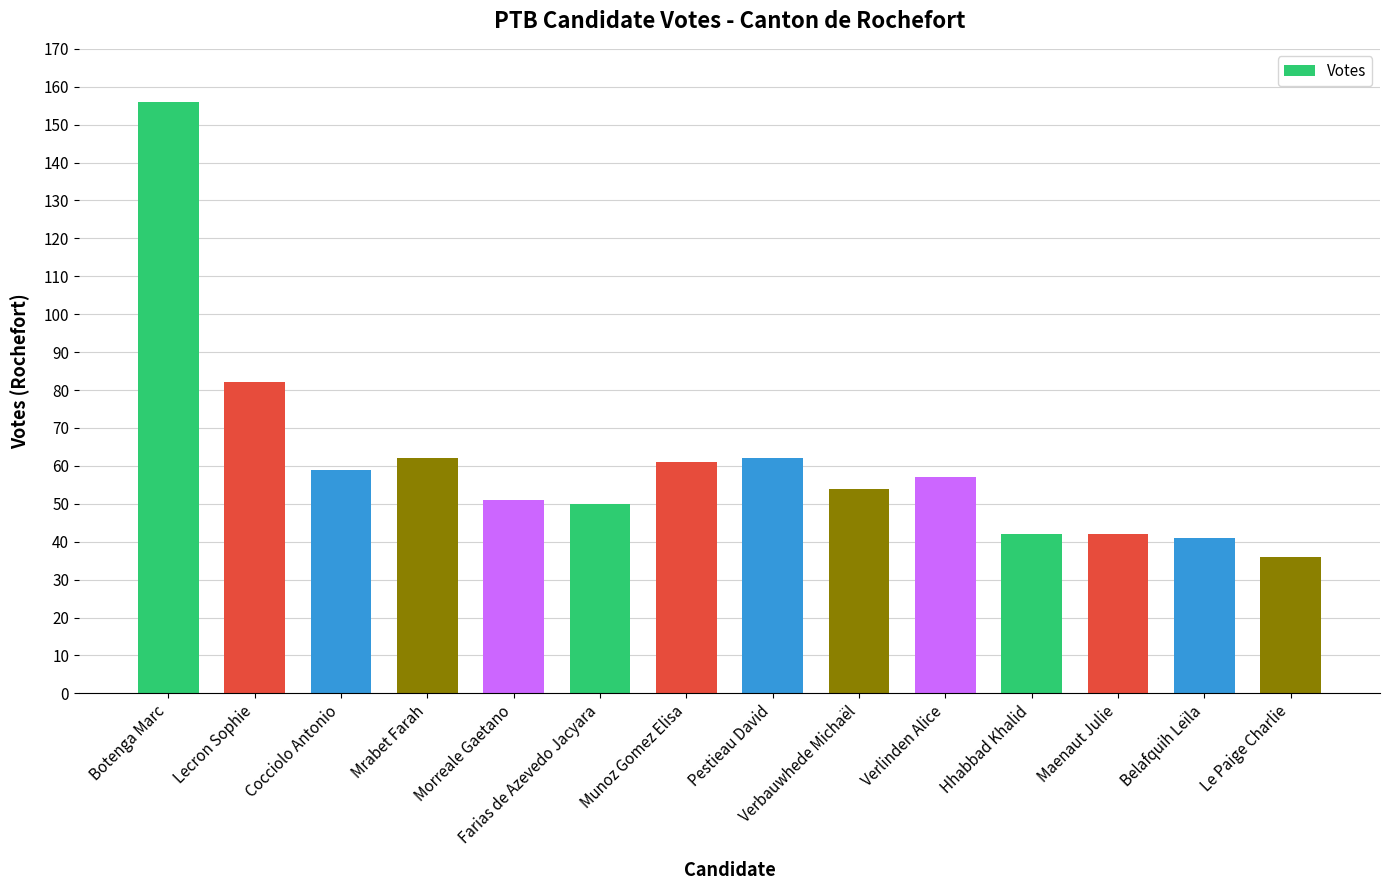

Reading left to right, transcribe all the data shown in this chart.

156	82	59	62	51	50	61	62	54	57	42	42	41	36